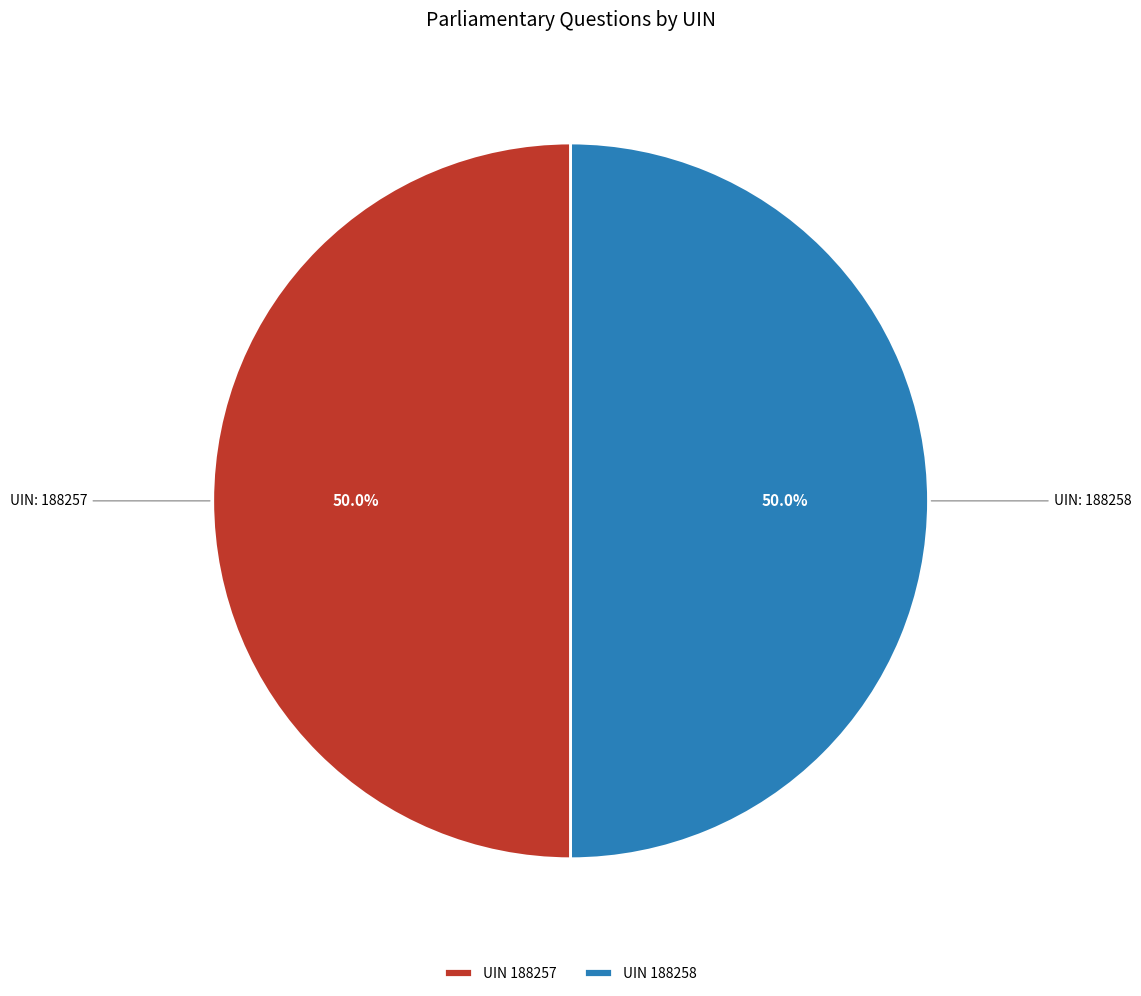

Approximately how many times larger is the value at UIN 188258 compared to UIN 188257?

1.0